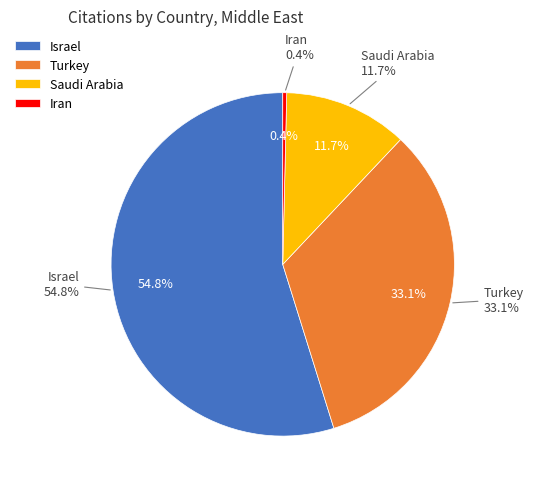

What is the majority slice?

Israel